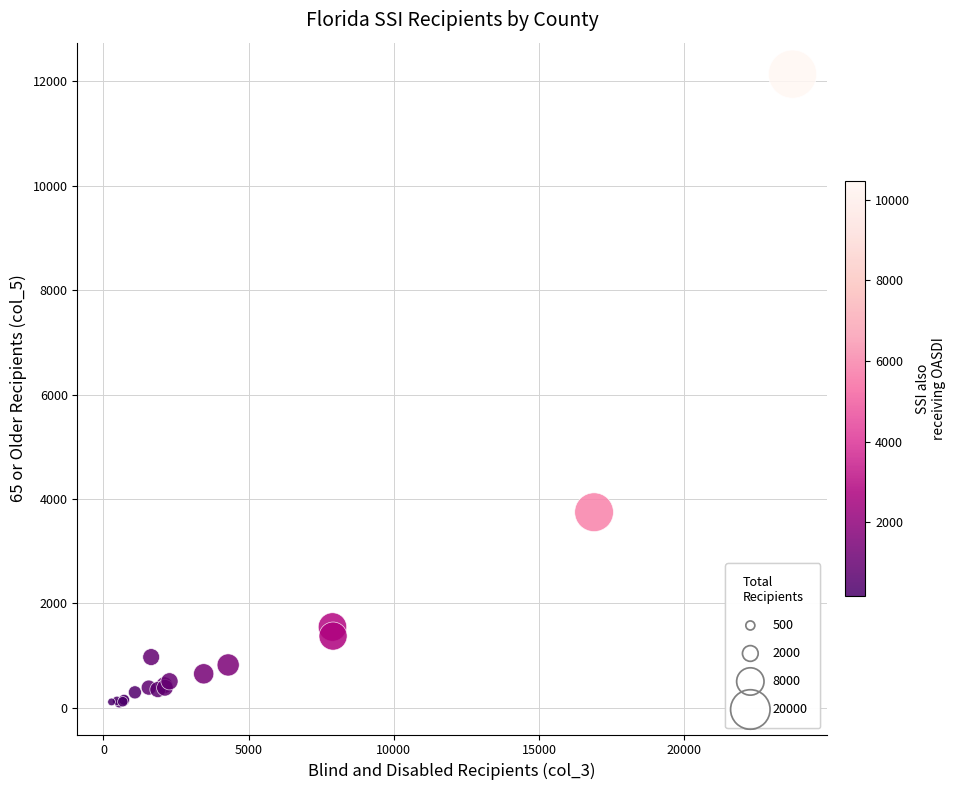

What Y value in the scatter plot is closest to 6116?

3748